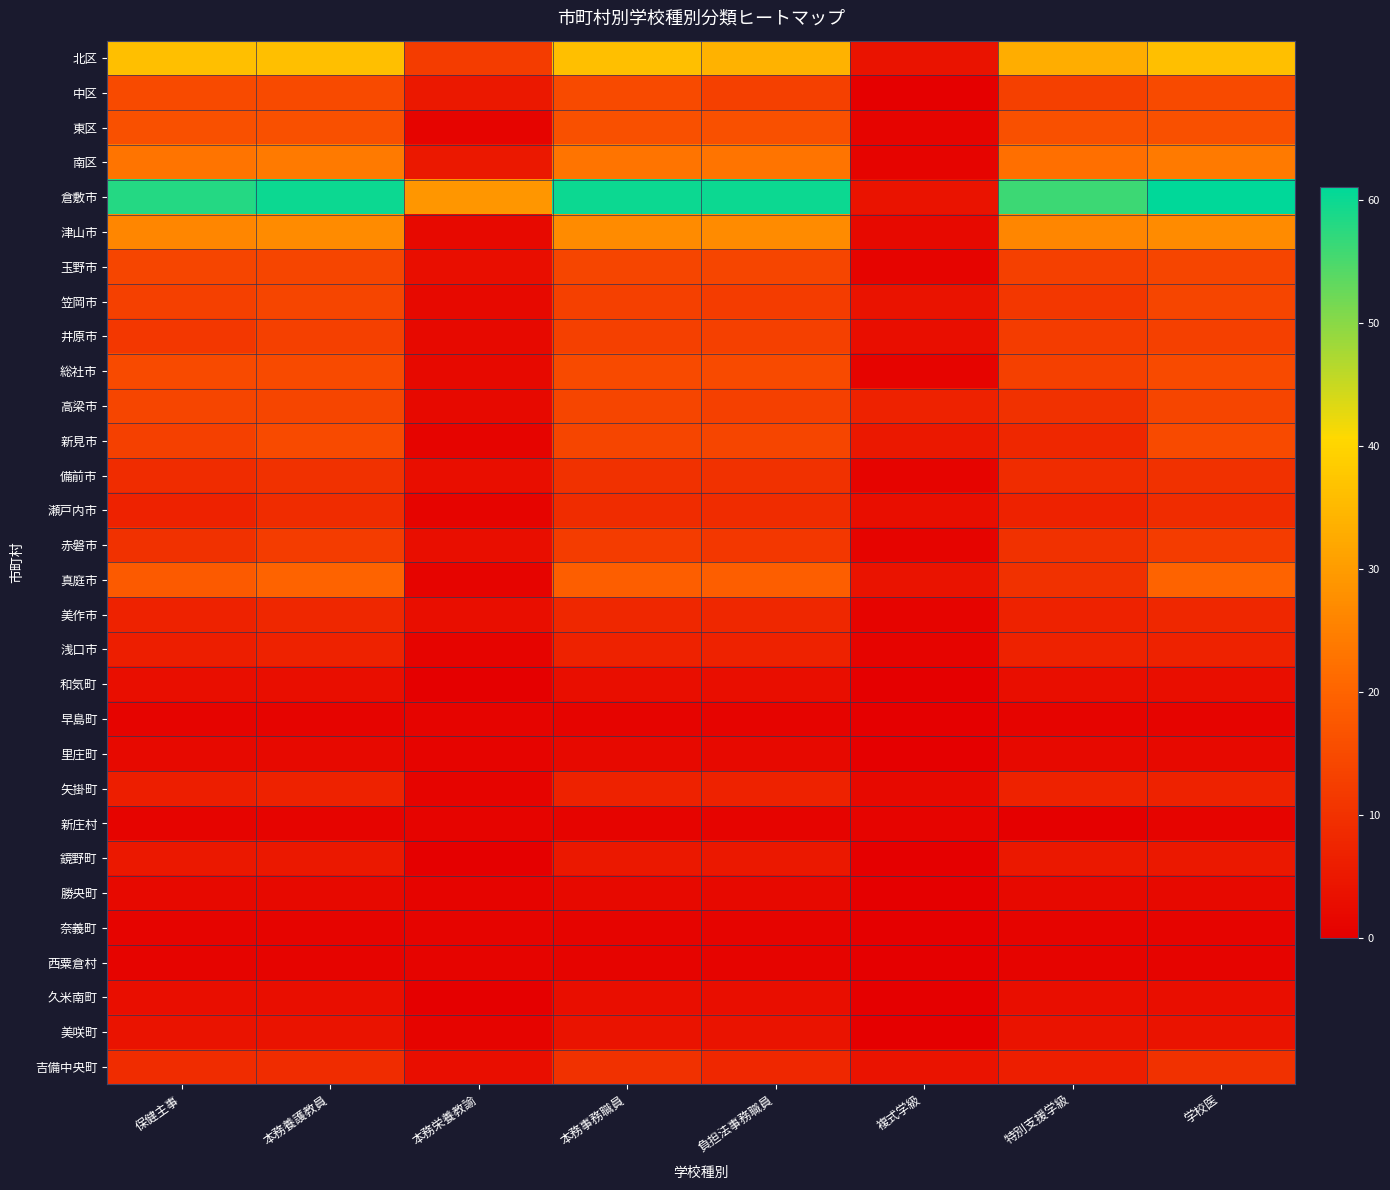

Which label corresponds to the smallest value in the chart?

複式学級